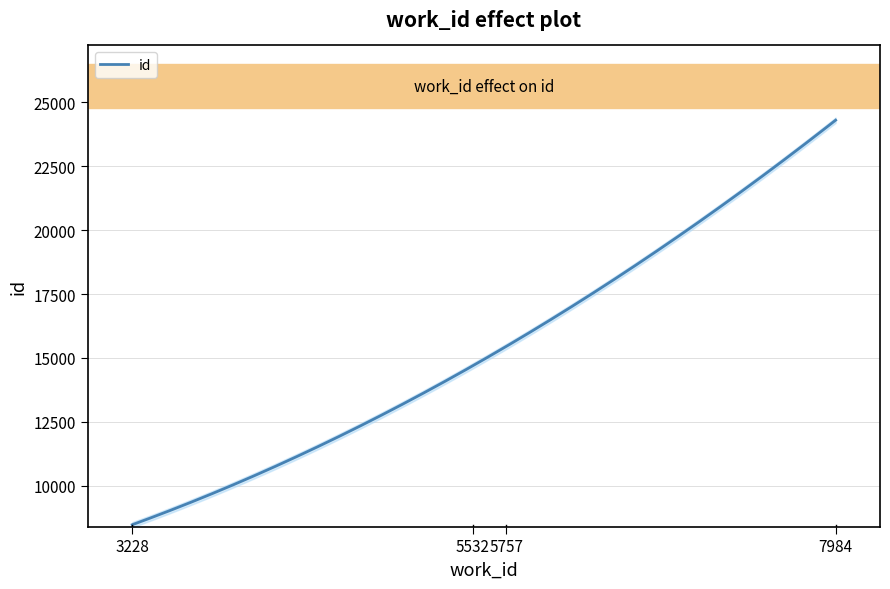

Reading left to right, list all the values displayed in this chart.

8477	14799	15354	24302